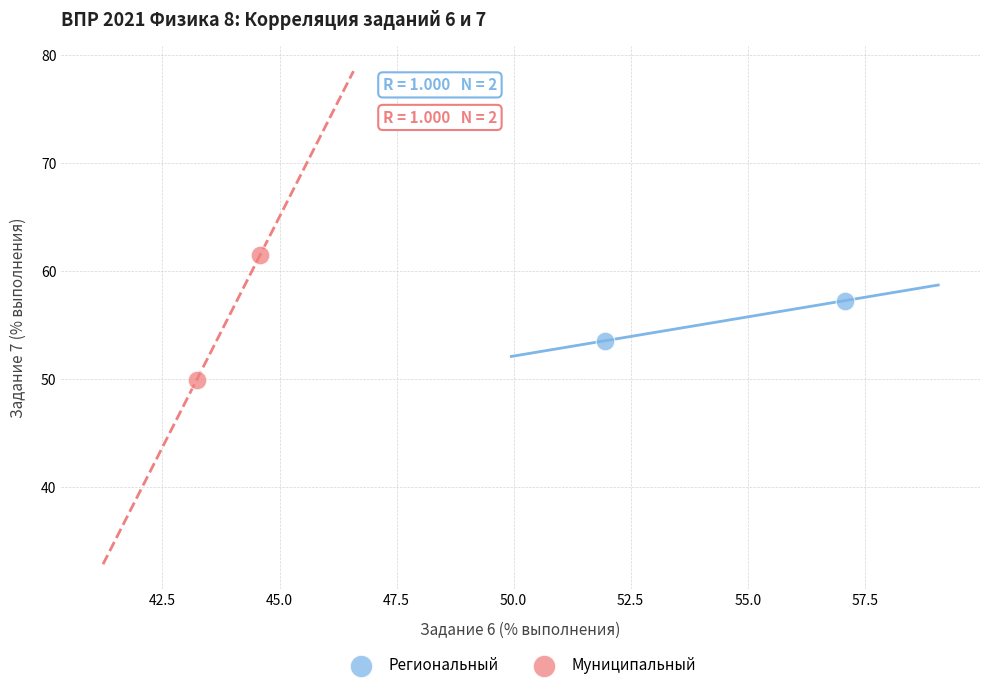

Which series has the largest Y range (max minus min)?

Муниципальный